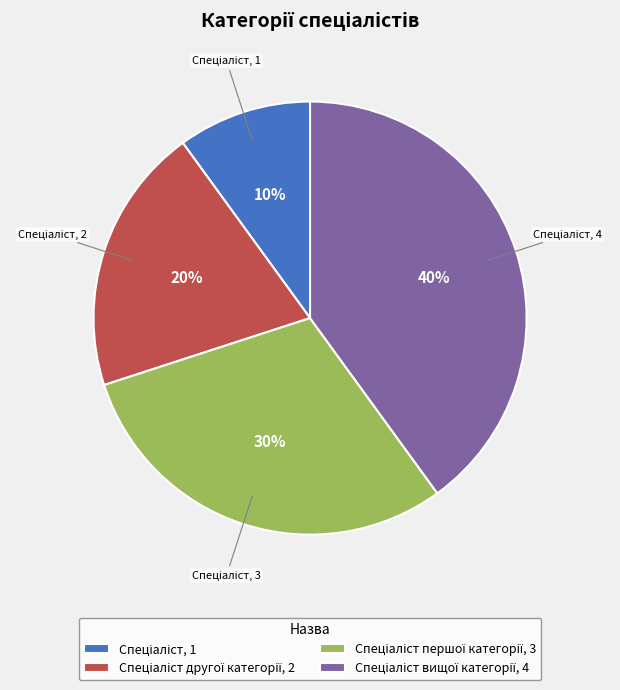

To the nearest percent, what is the difference between the largest and smallest slice percentages?

30%